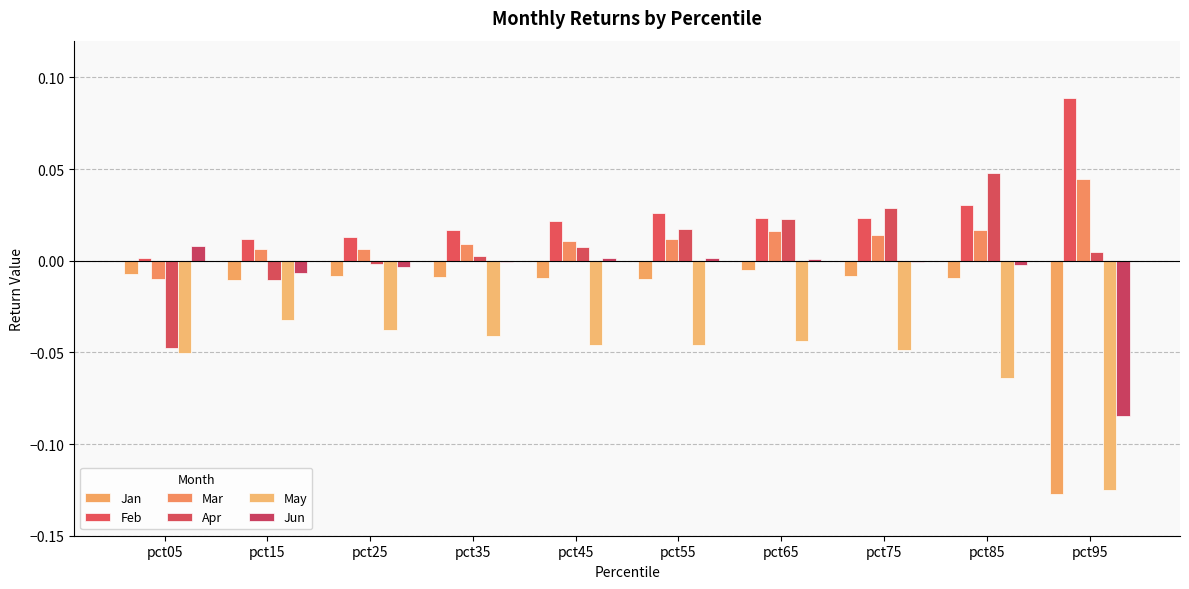

How many categories are shown in the chart?

10